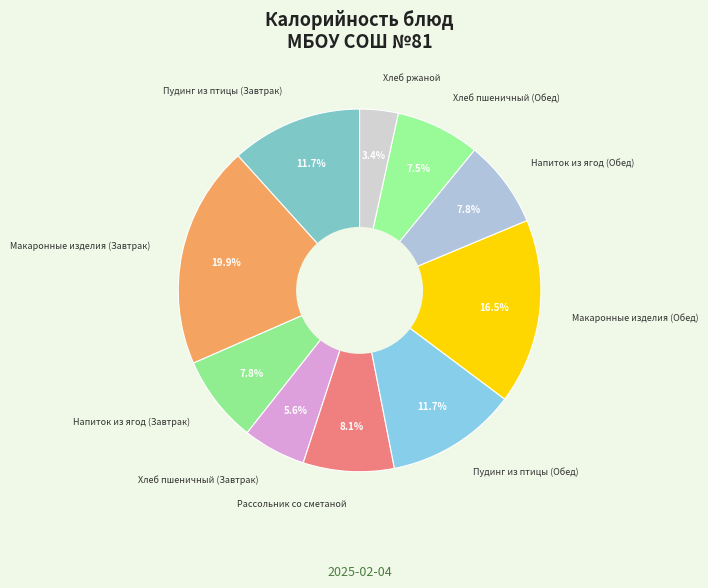

How many segments does this pie chart have?

10